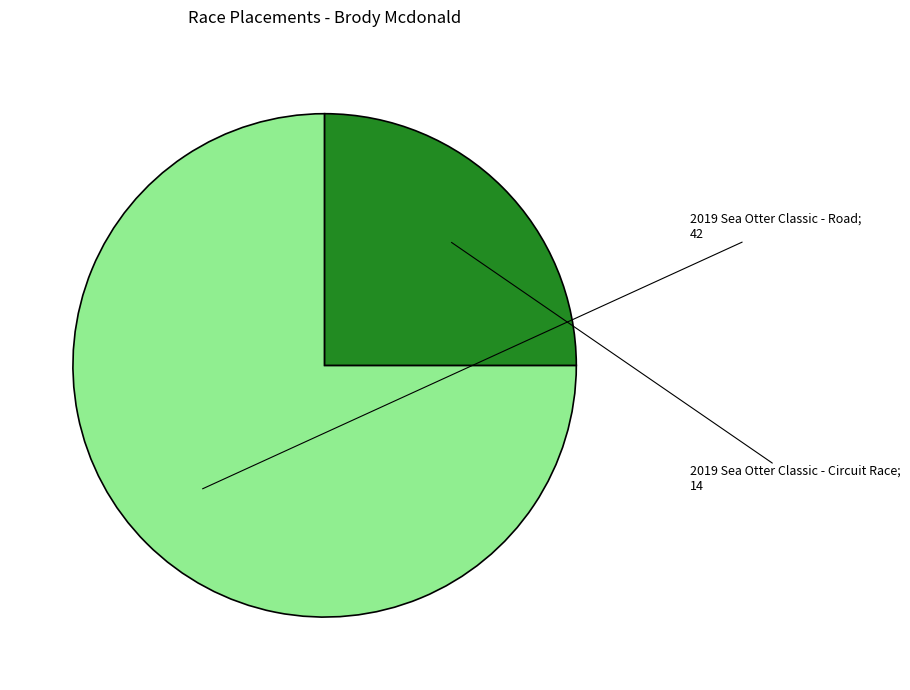

Is there any slice that represents more than half of the pie?

Yes